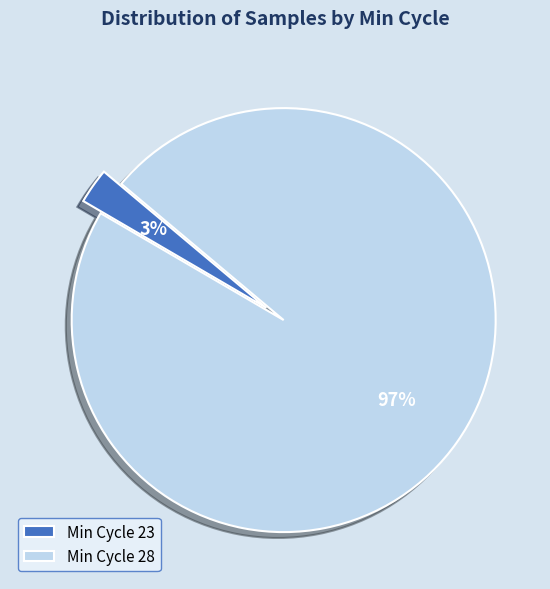

Which category has the smallest portion of the pie?

Min Cycle 23